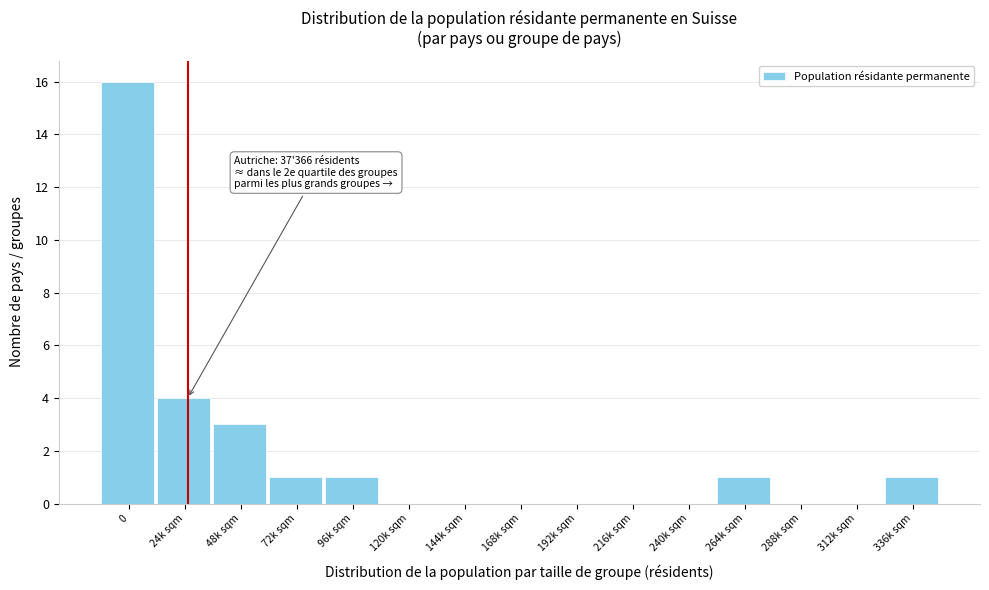

Reading left to right, transcribe all the data shown in this chart.

0=16	24k sqm=4	48k sqm=3	72k sqm=1	96k sqm=1	120k sqm=0	144k sqm=0	168k sqm=0	192k sqm=0	216k sqm=0	240k sqm=0	264k sqm=1	288k sqm=0	312k sqm=0	336k sqm=1